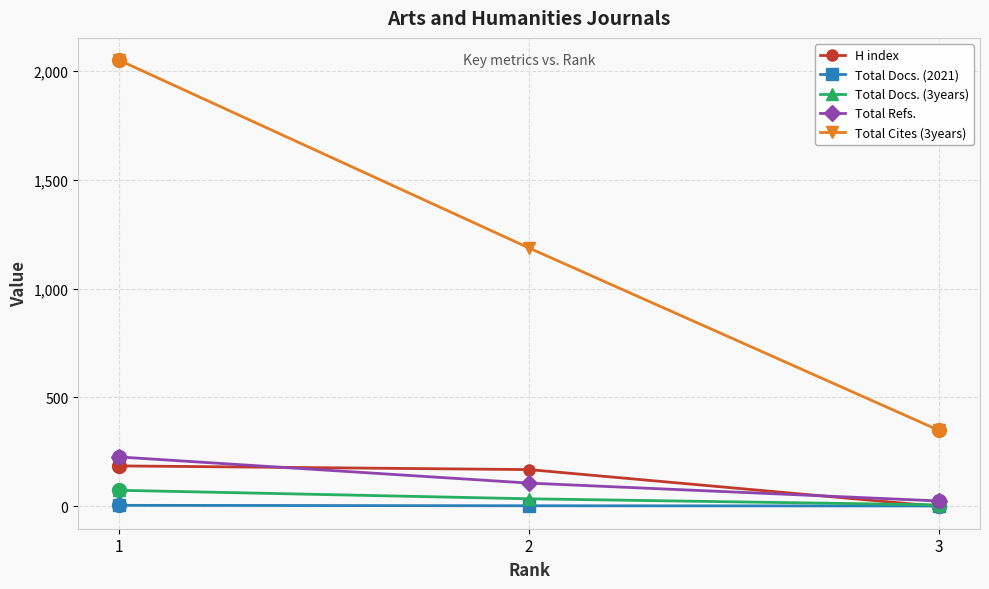

At which label is Total Docs. (3years) closest to 40?

2